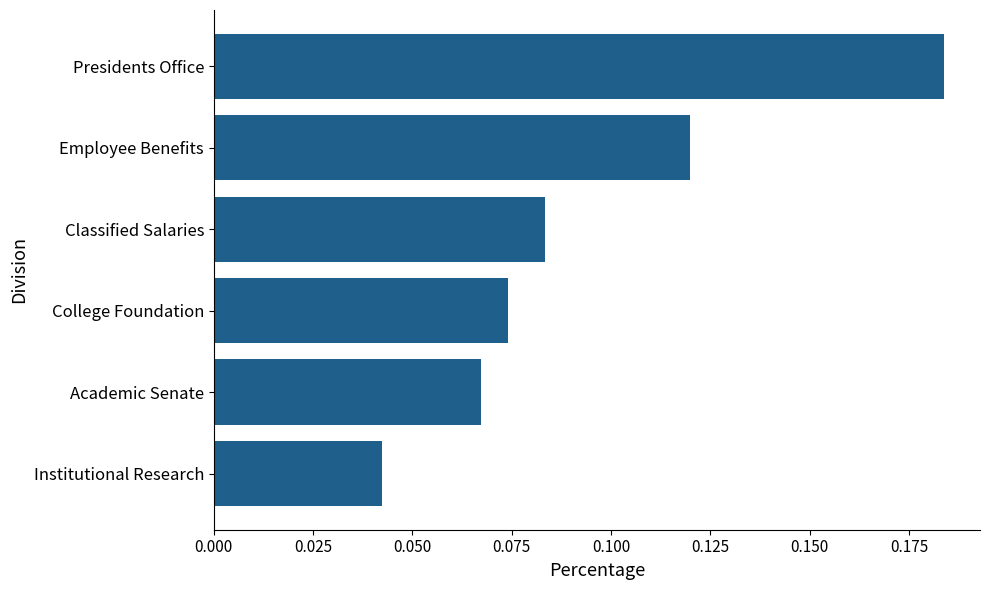

List the labels in order of value, largest first.

Presidents Office, Employee Benefits, Classified Salaries, College Foundation, Academic Senate, Institutional Research